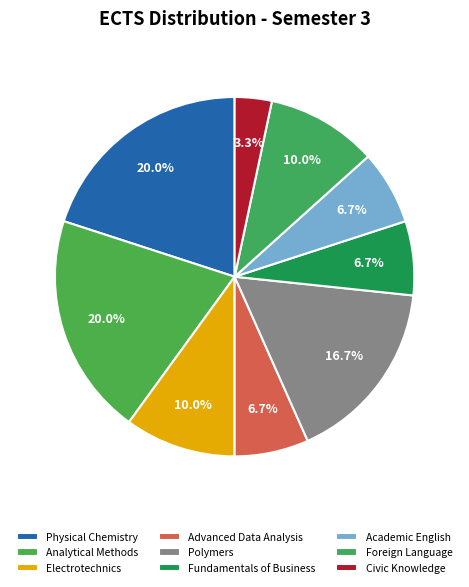

Is the sum of Foreign Language and Analytical Methods greater than half?

No